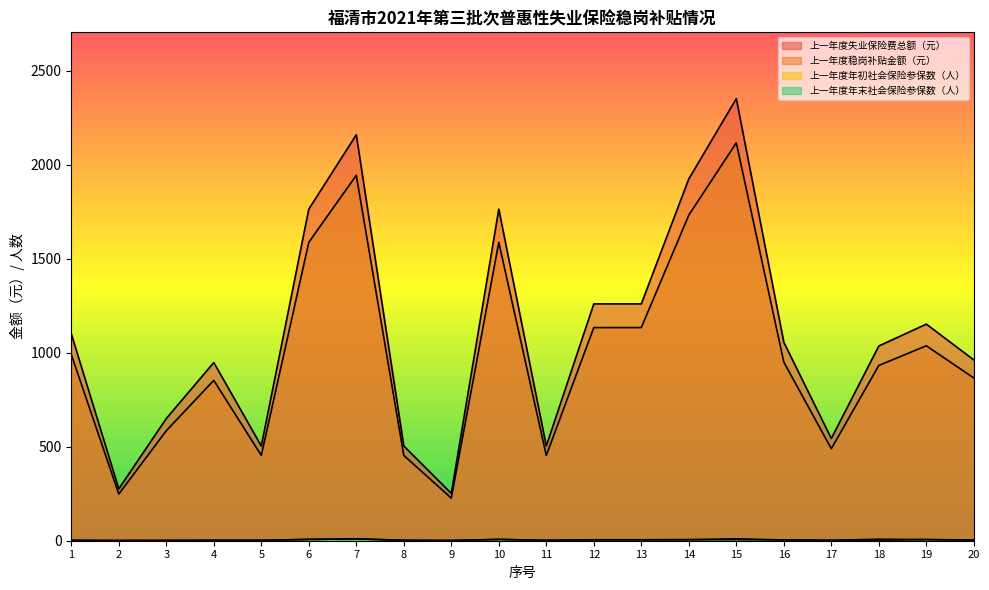

What is the approximate value of 上一年度失业保险费总额（元） at 5?

504.0